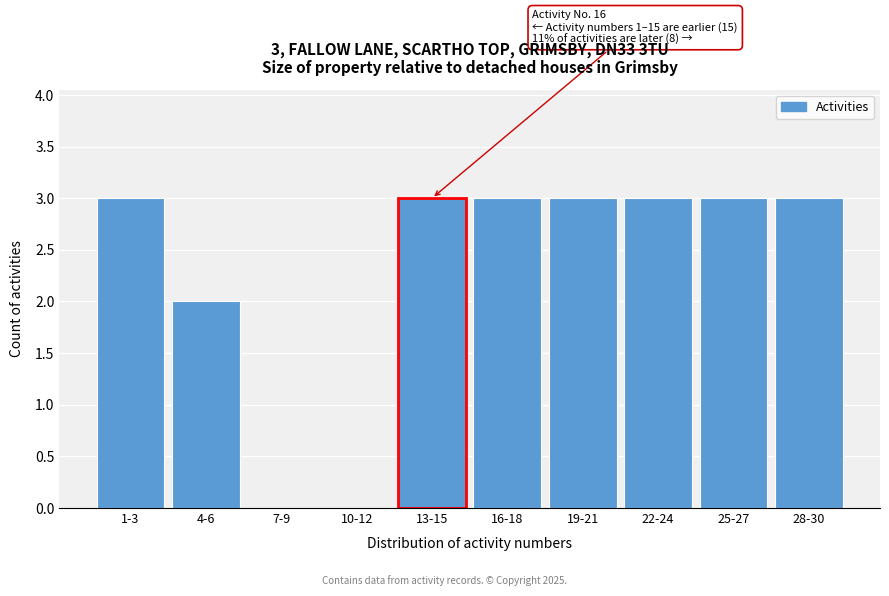

Reading left to right, list all the values displayed in this chart.

1-3=3	4-6=2	7-9=0	10-12=0	13-15=3	16-18=3	19-21=3	22-24=3	25-27=3	28-30=3